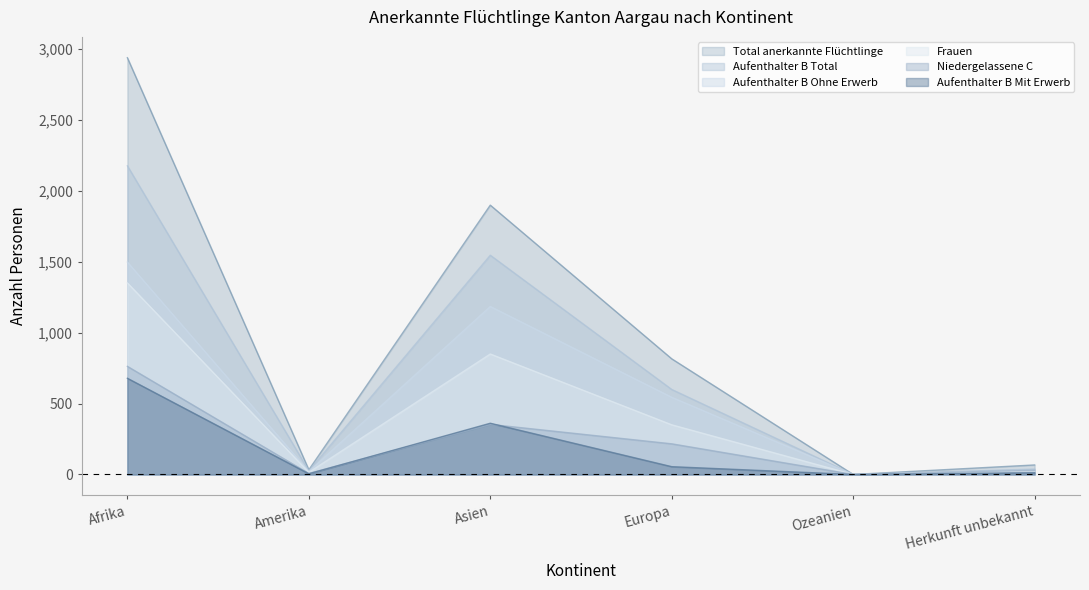

At which category is the sum across all series the highest?

Afrika